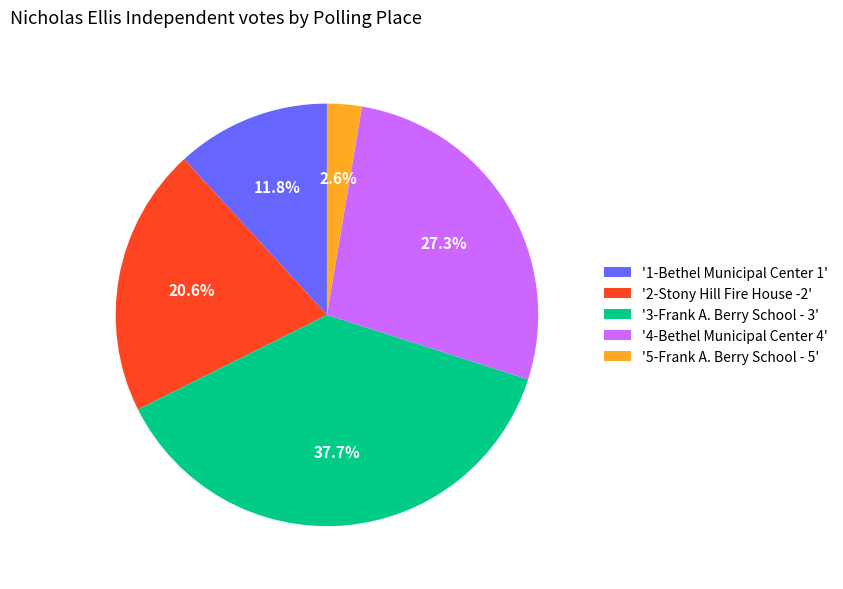

Is there a majority slice in this chart?

No